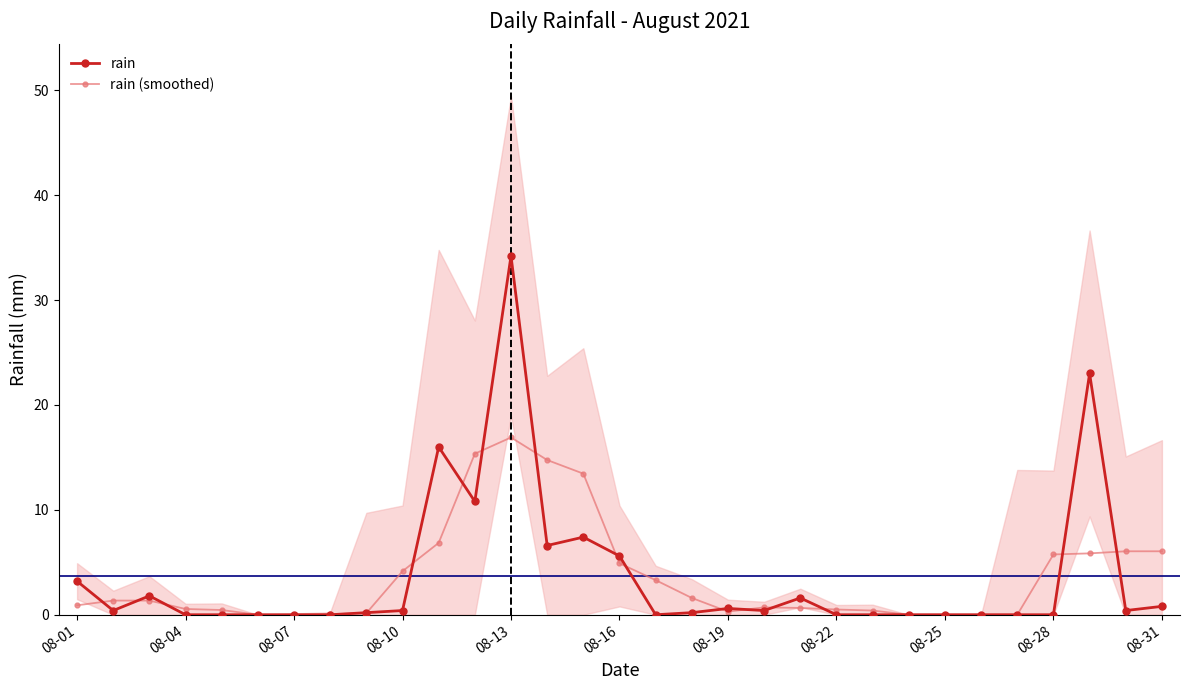

Which series has the widest spread of values?

rain